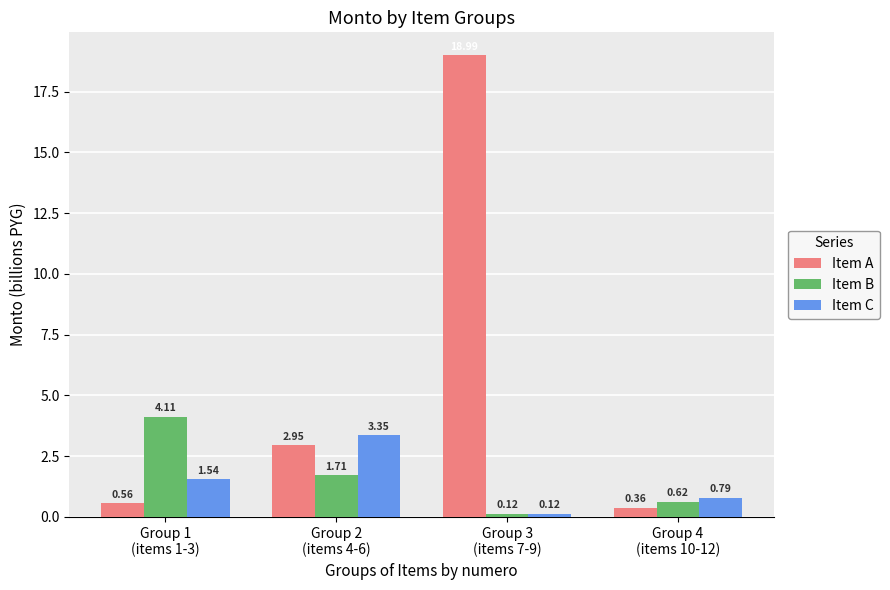

Count the number of categories in the chart.

4